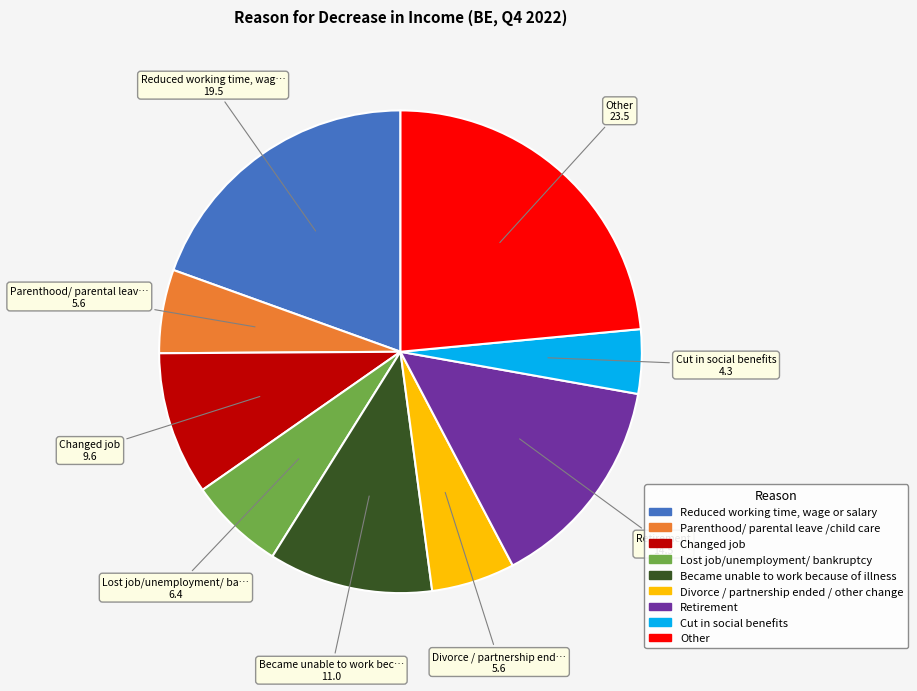

Between Cut in social benefits and Parenthood/ parental leave /child care, which is larger?

Parenthood/ parental leave /child care